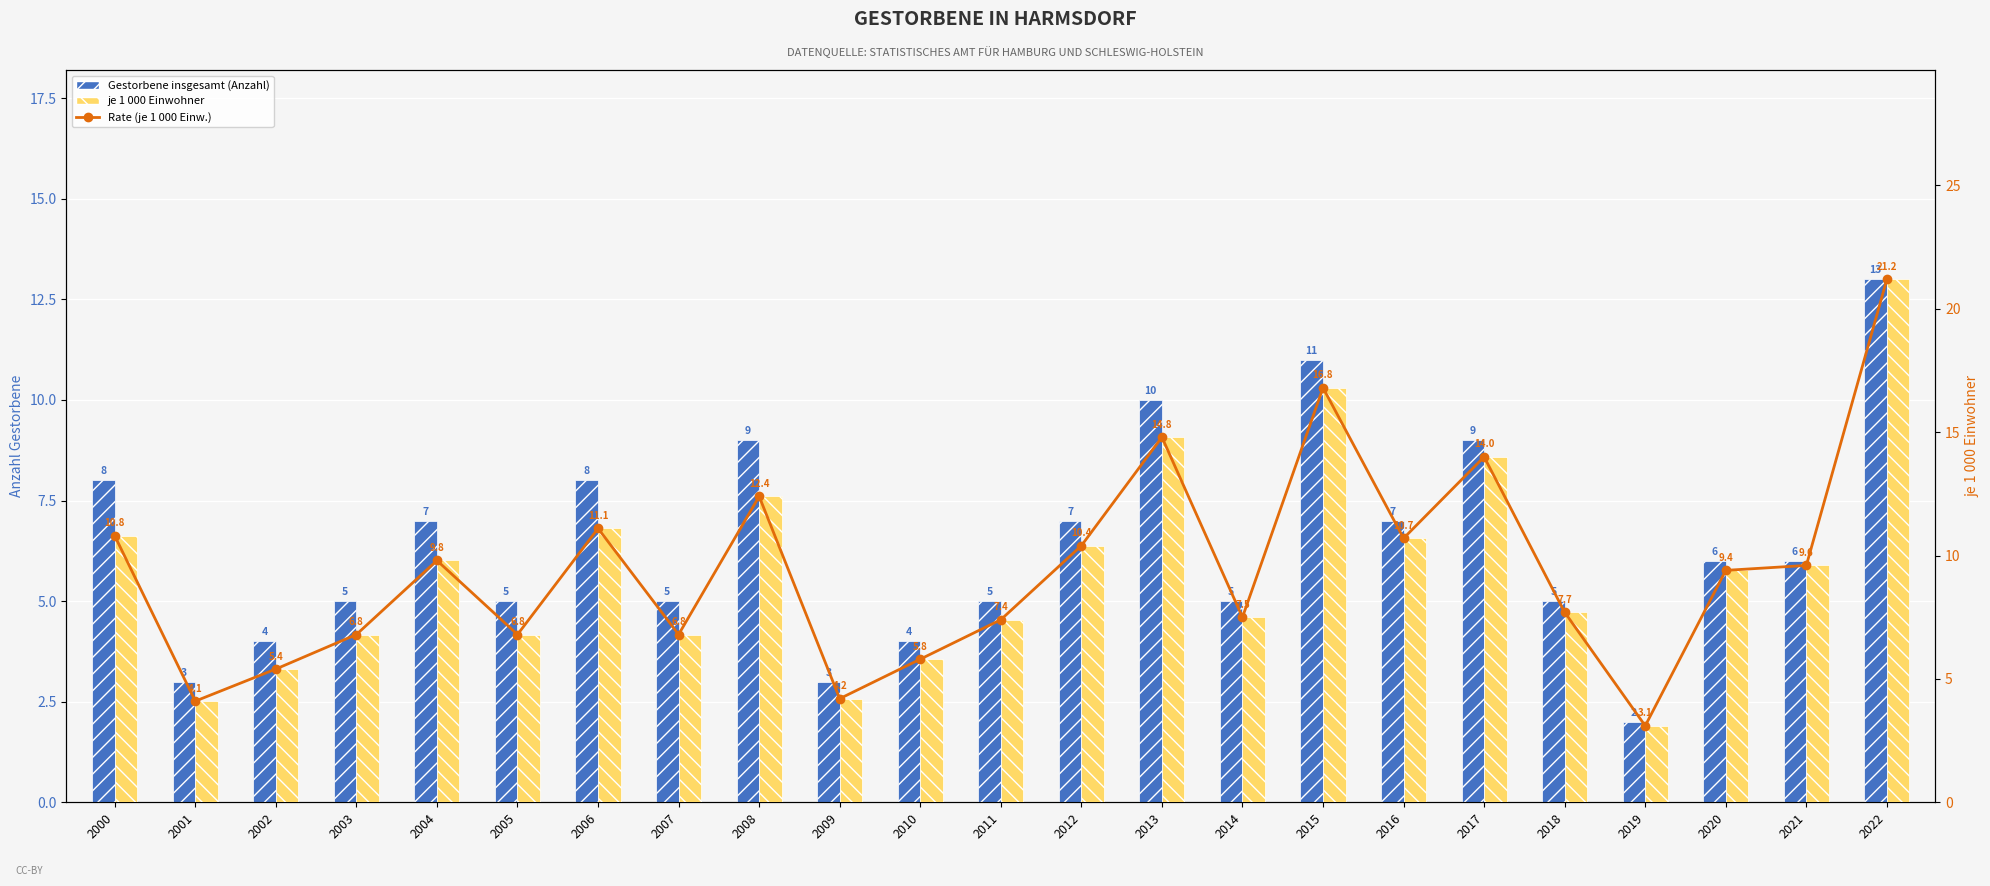

What is the total value across all series at 2005?

18.6